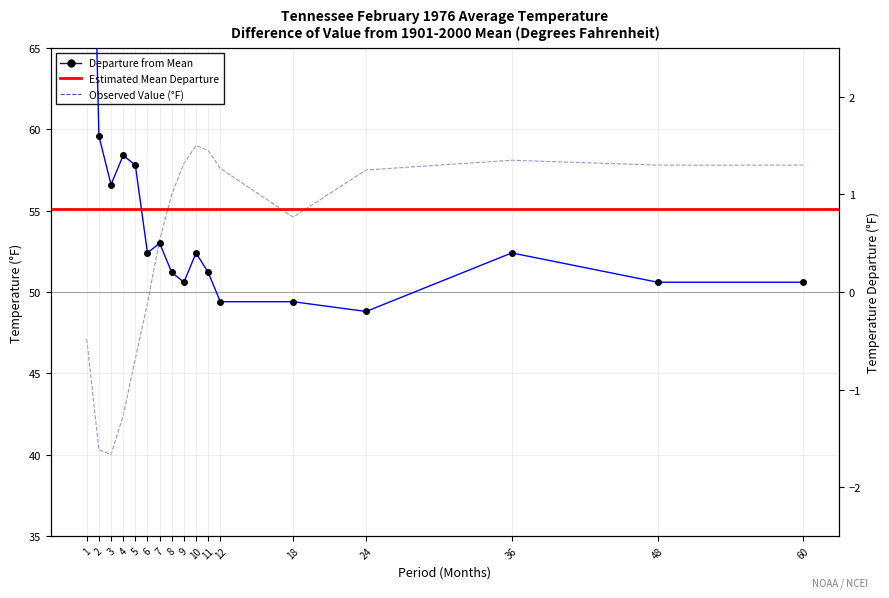

What is the total value across all series at 7?

53.7